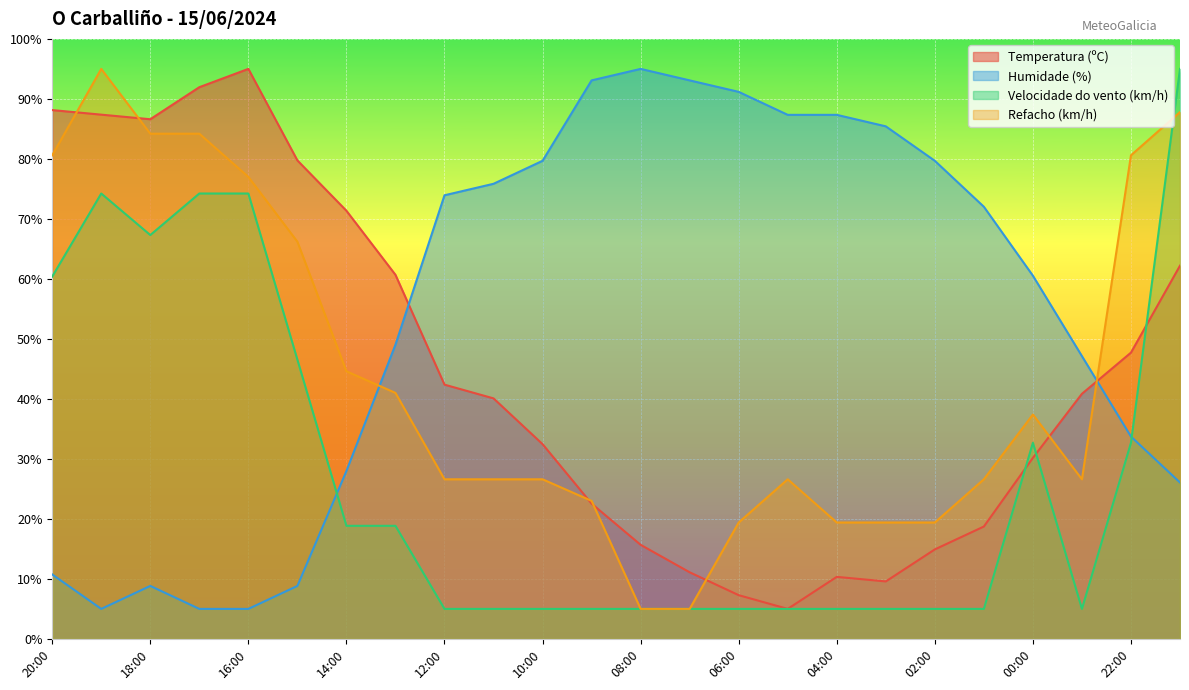

How many lines are shown in the chart?

4